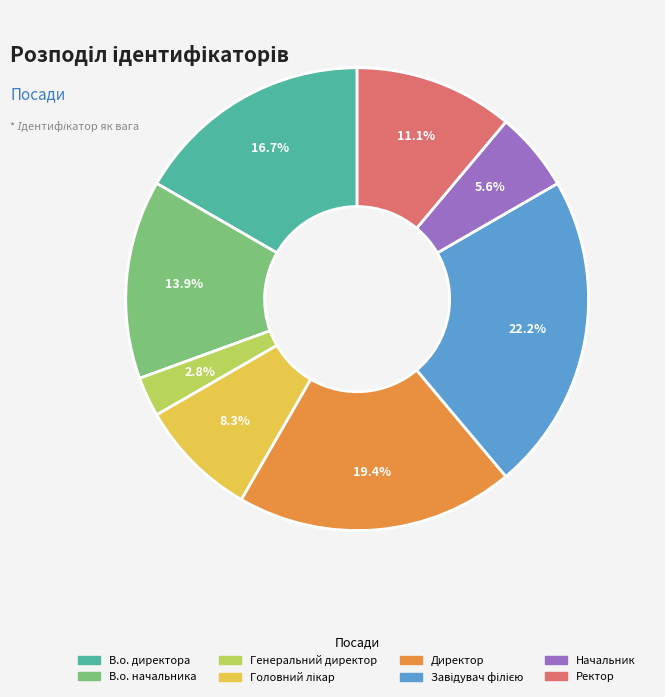

Between В.о. начальника and Ректор, which is larger?

В.о. начальника